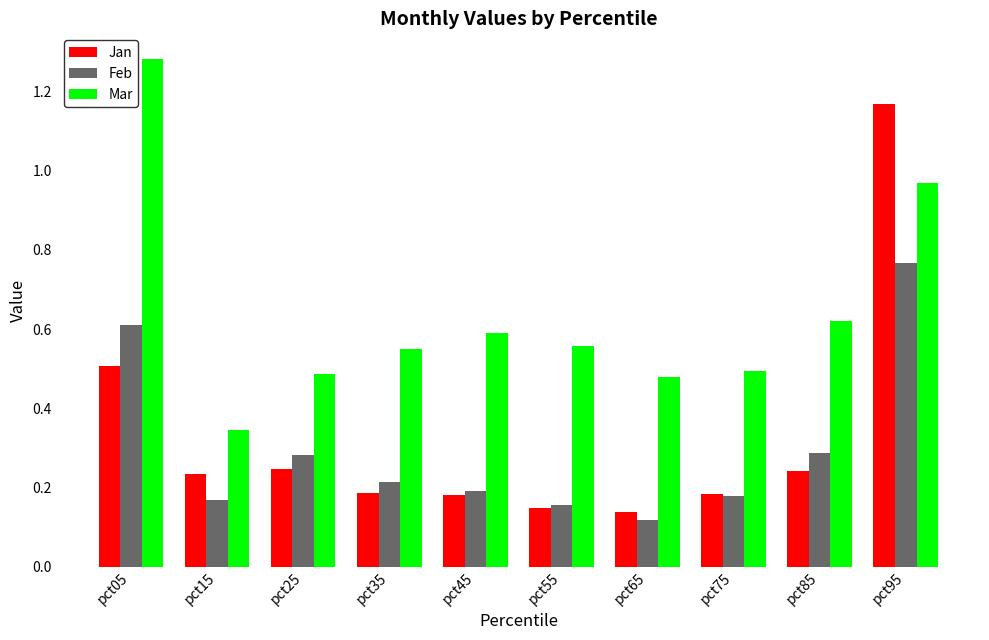

How many groups of bars are there?

10